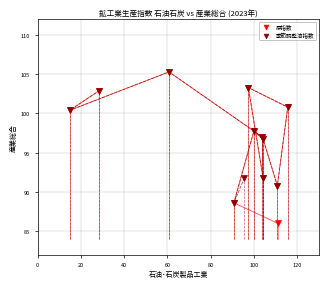

Which series reaches the minimum Y coordinate?

原指数